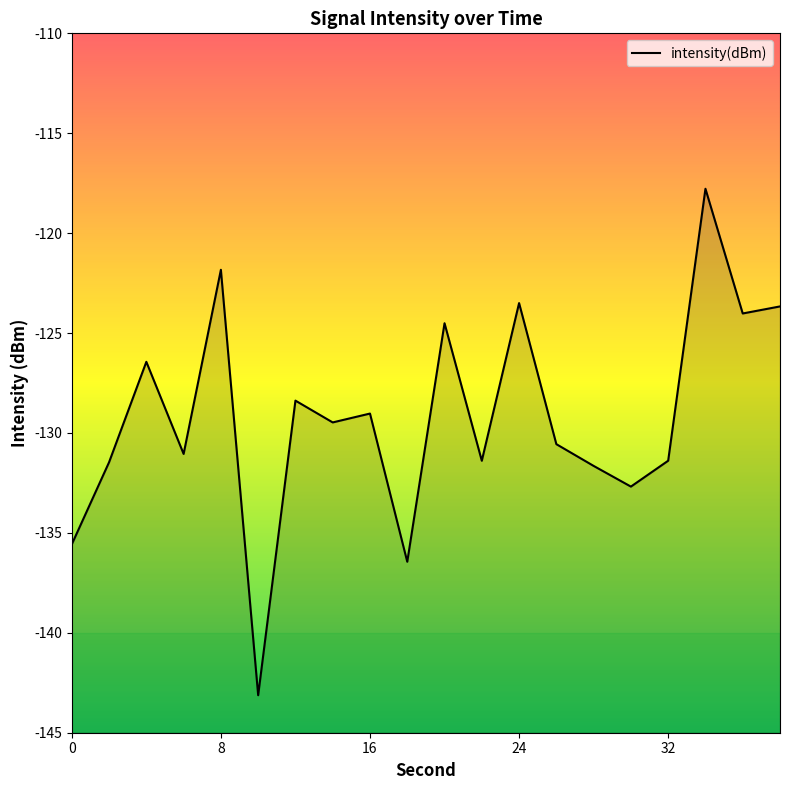

Reading left to right, transcribe all the data shown in this chart.

-135.6	-131.5	-126.4	-131.0	-121.8	-143.1	-128.4	-129.5	-129.0	-136.4	-124.5	-131.4	-123.5	-130.6	-131.6	-132.7	-131.4	-117.8	-124.0	-123.7